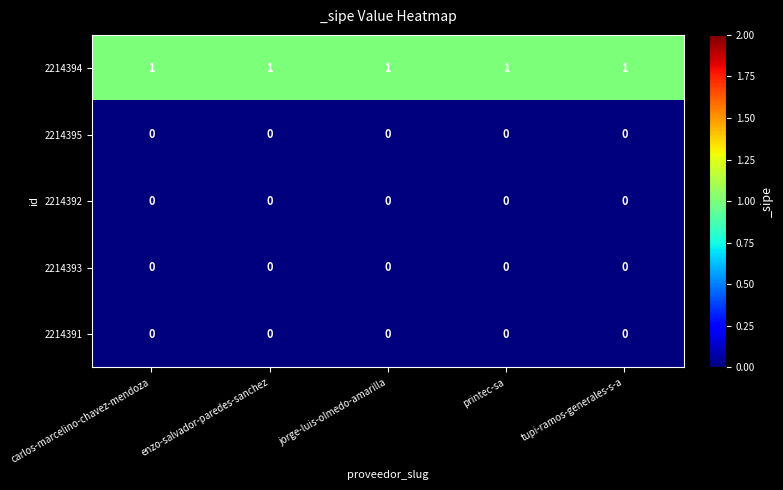

True or false: 2214391 has a value of 0 at enzo-salvador-paredes-sanchez.

True